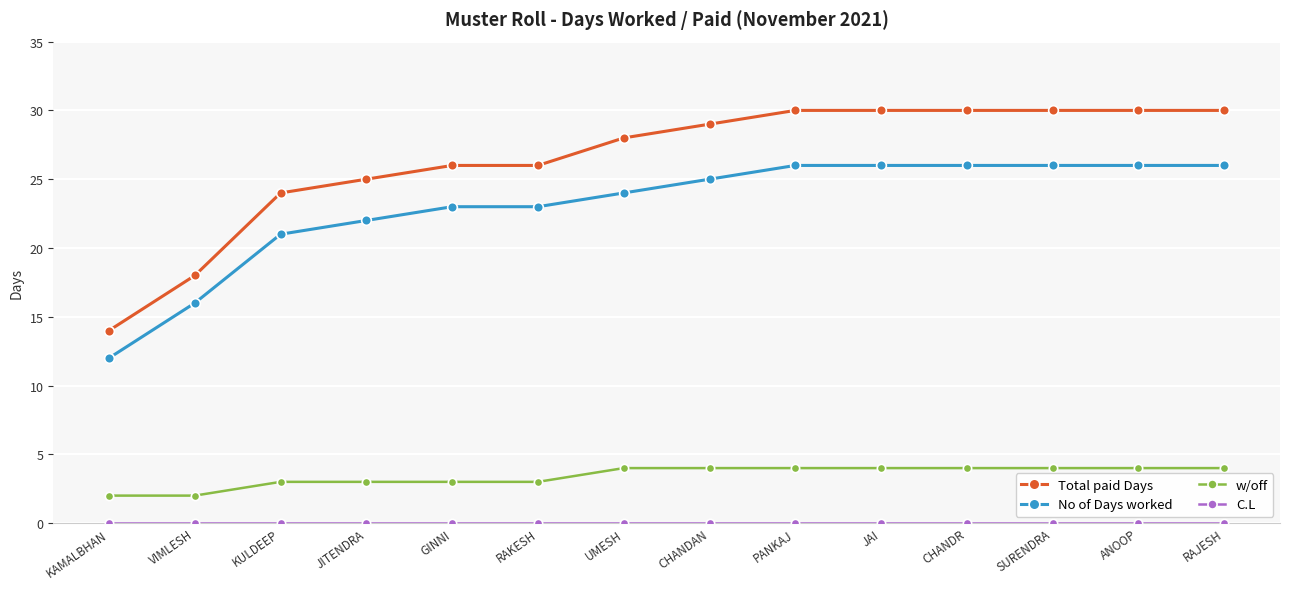

What is the maximum value shown in the chart?

30